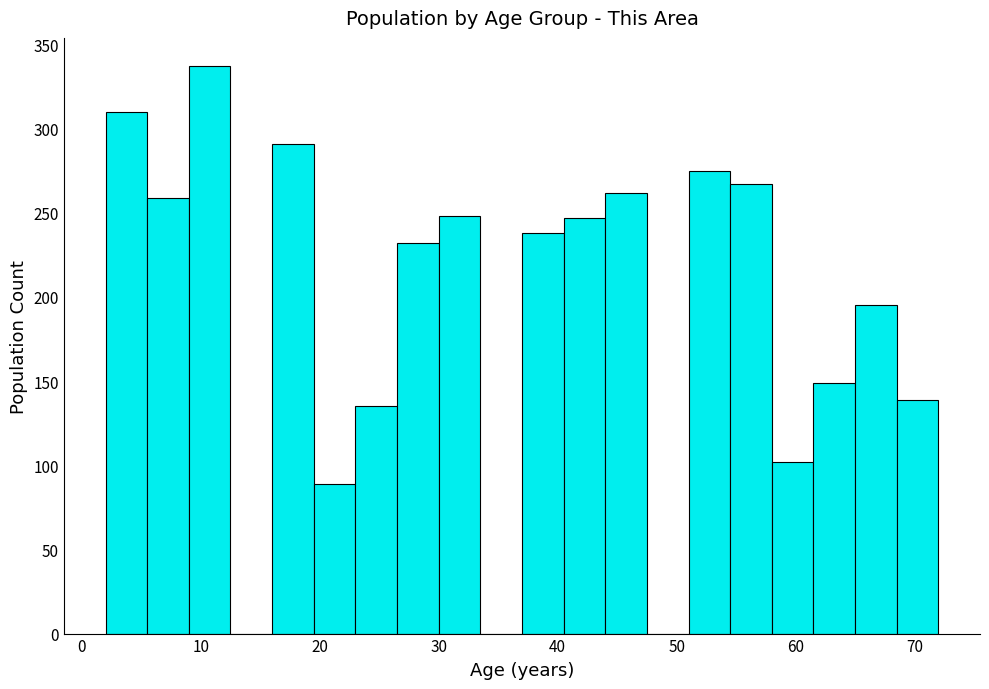

Around what value on the x-axis is the tallest bar? Give the approximate position of its centre, as read against the axis.

11